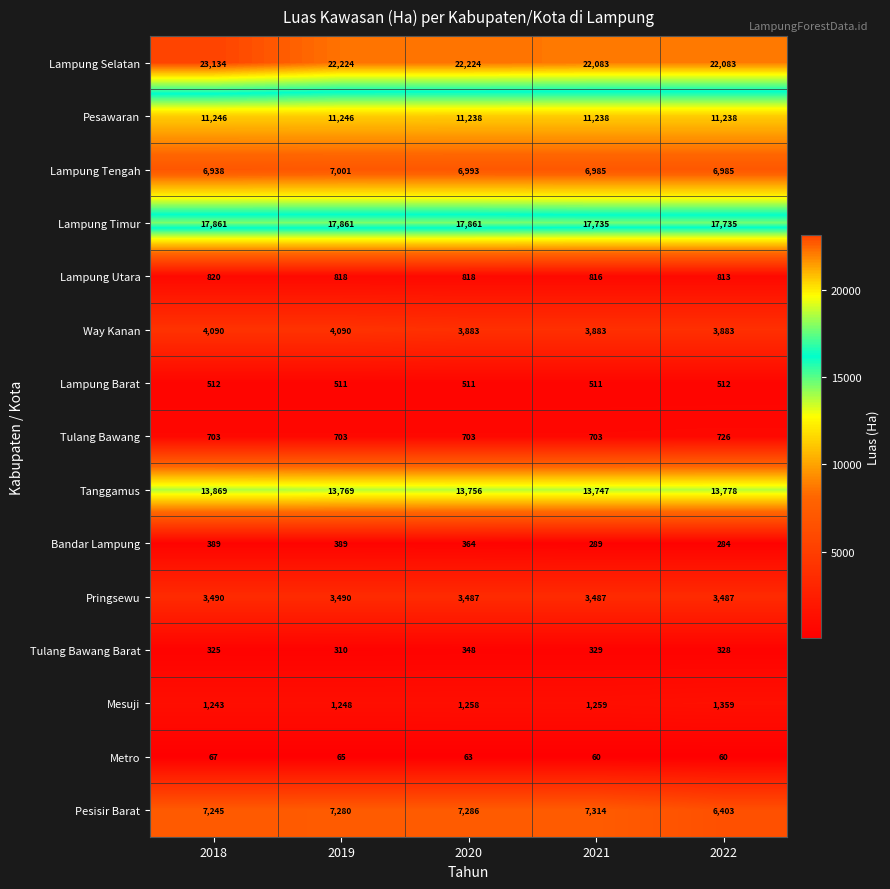

Which series has the largest total across all categories?

Lampung Selatan